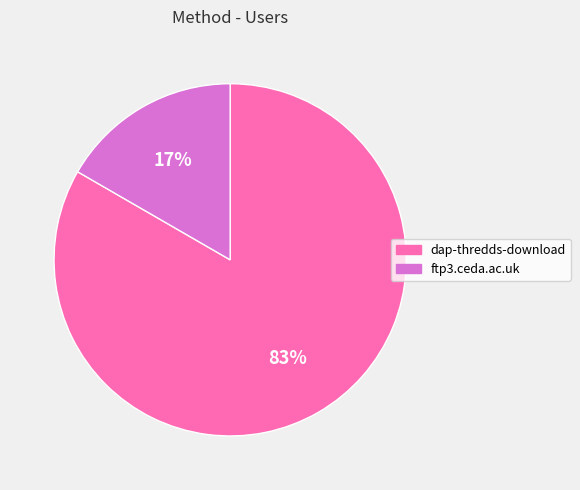

To the nearest percent, what is the average slice percentage?

50%